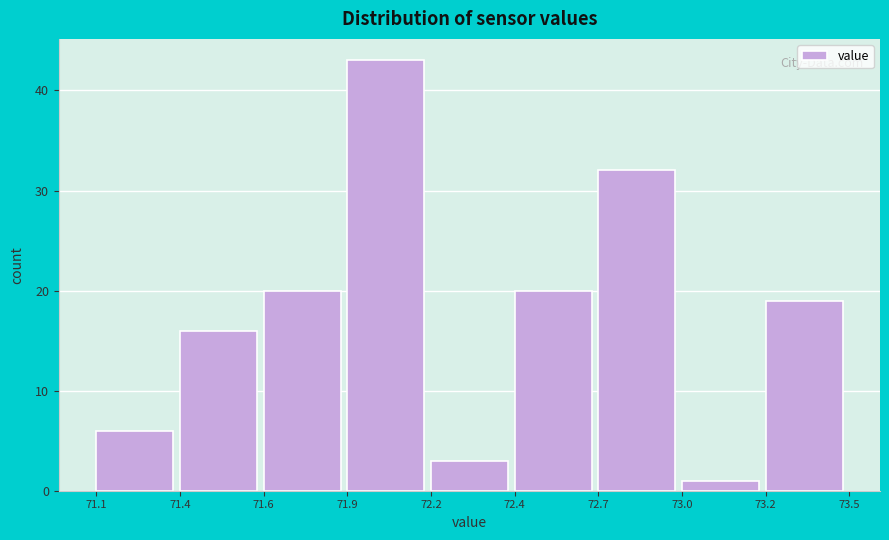

Reading left to right, transcribe all the data shown in this chart.

6	16	20	43	3	20	32	1	19